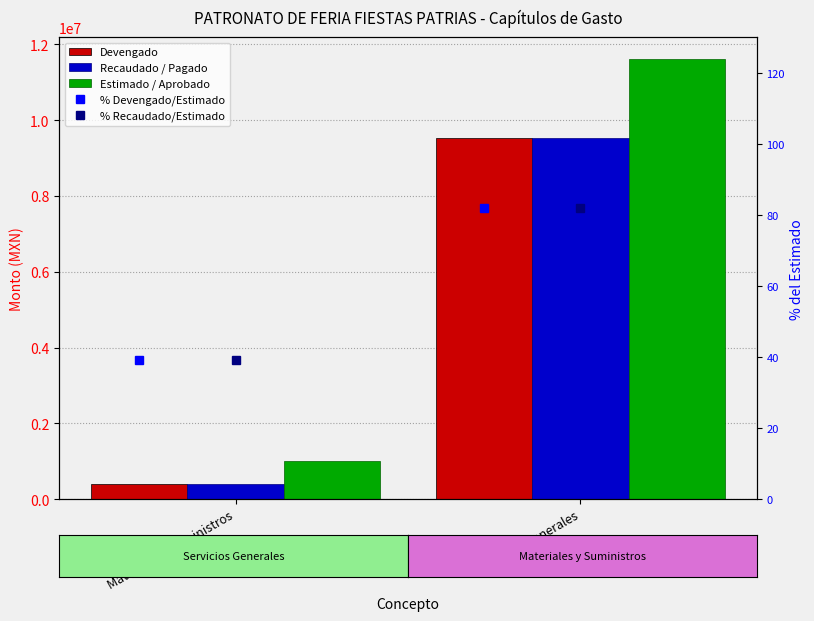

How many data points in % Devengado/Estimado are above 82?

1